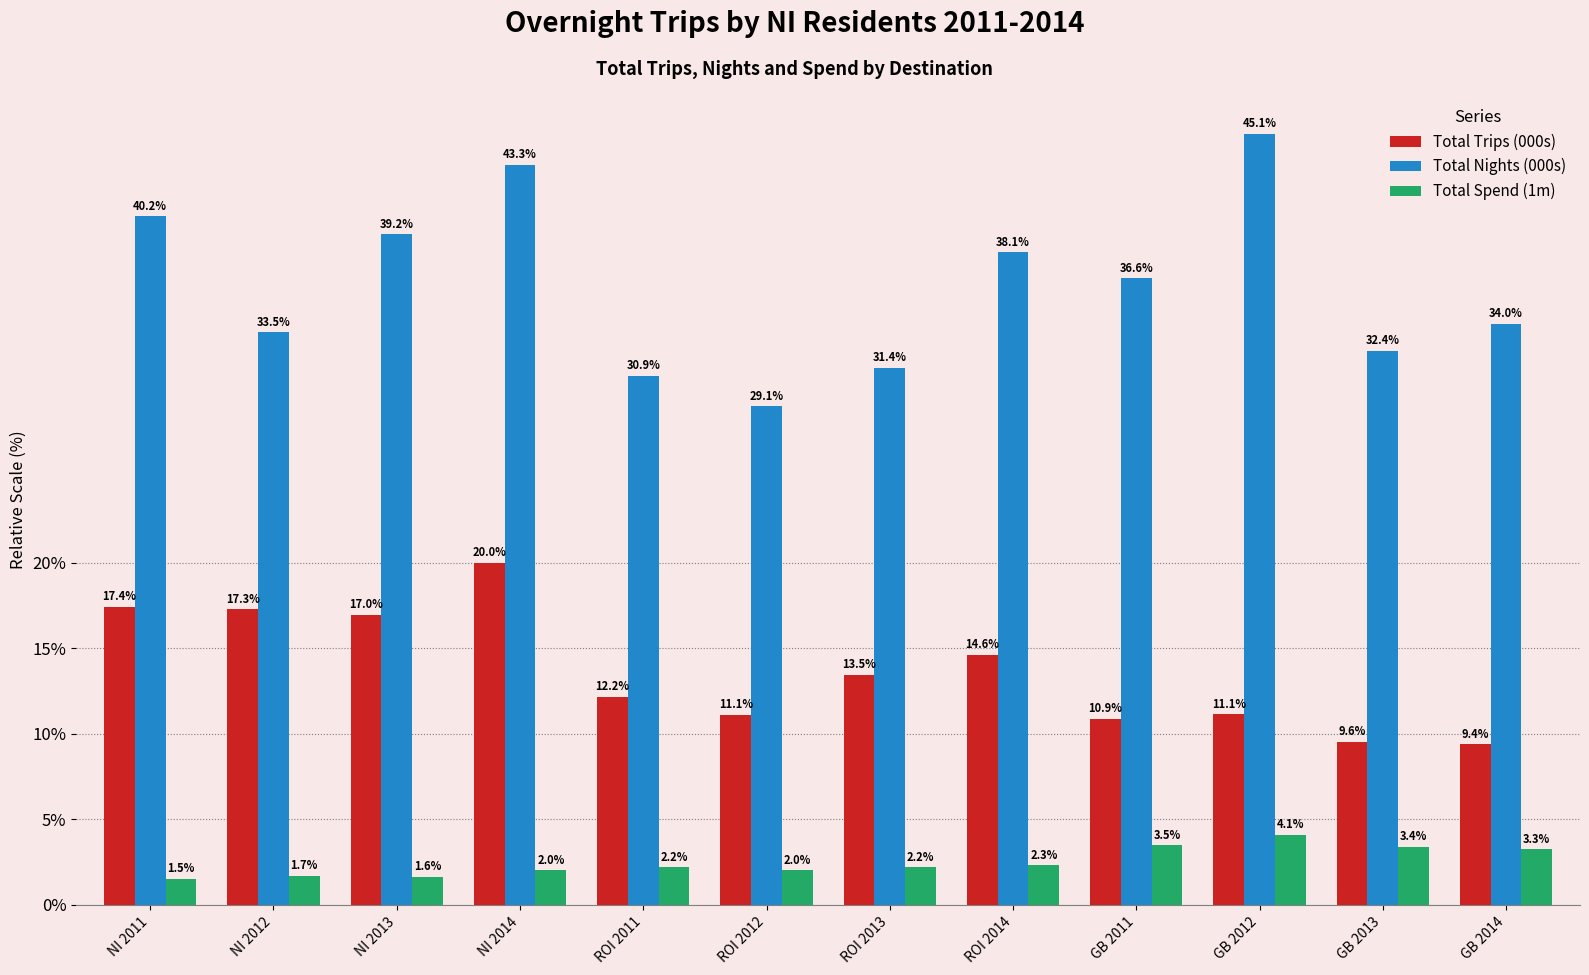

What value does the Total Spend (1m) series have at GB 2013?

3.4